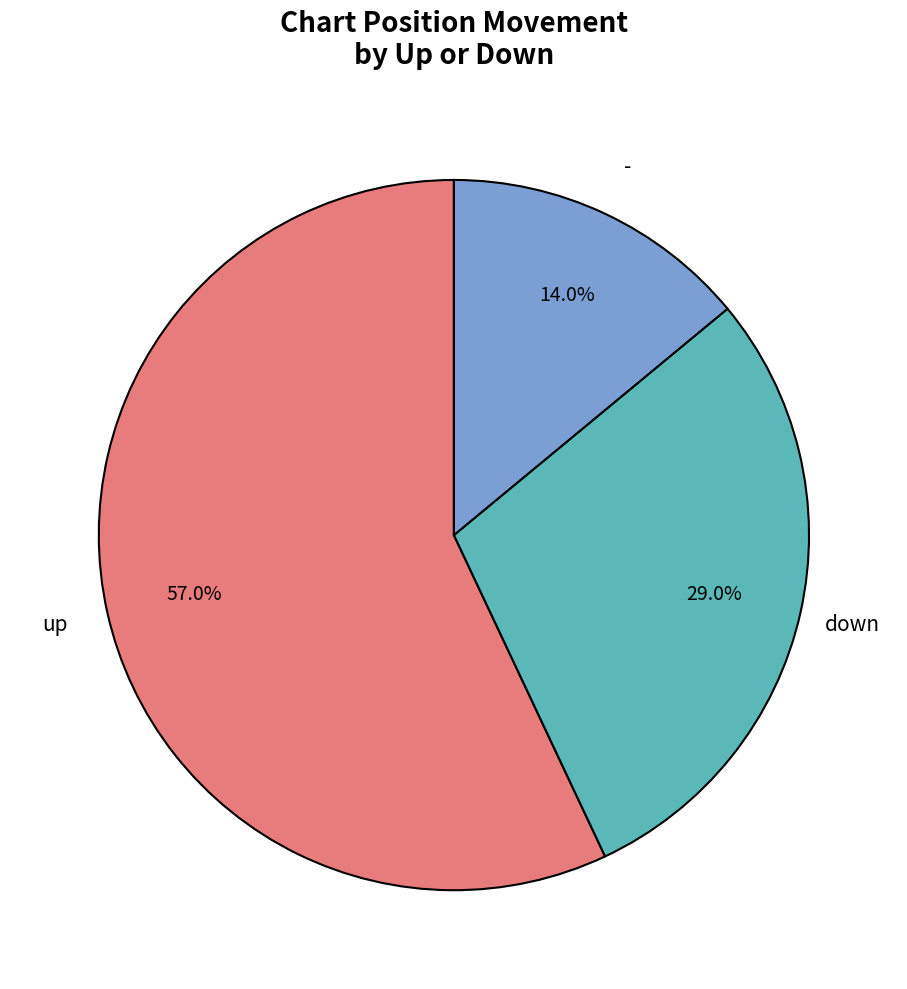

Rank the categories by value from lowest to highest.

-, down, up